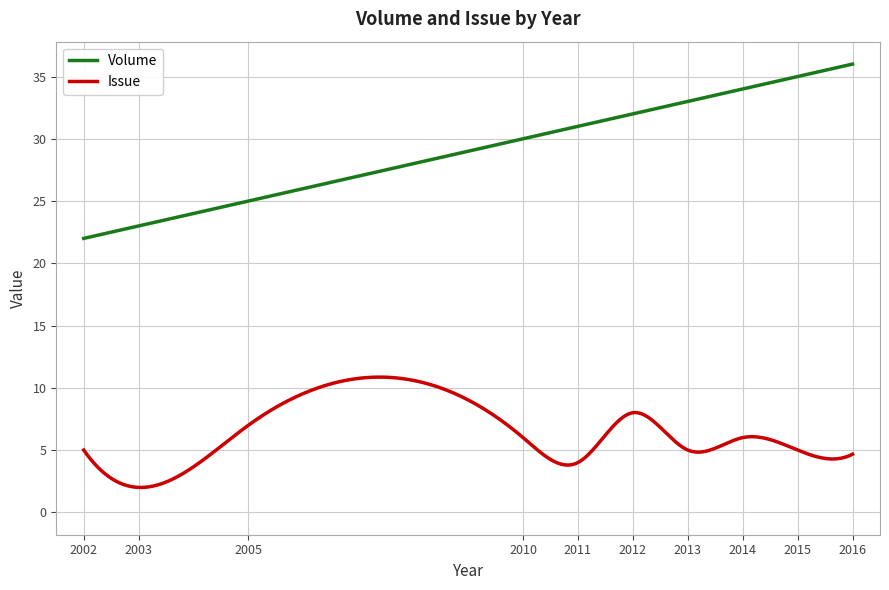

What is the difference between the maximum and minimum values in the Issue series?

8.9